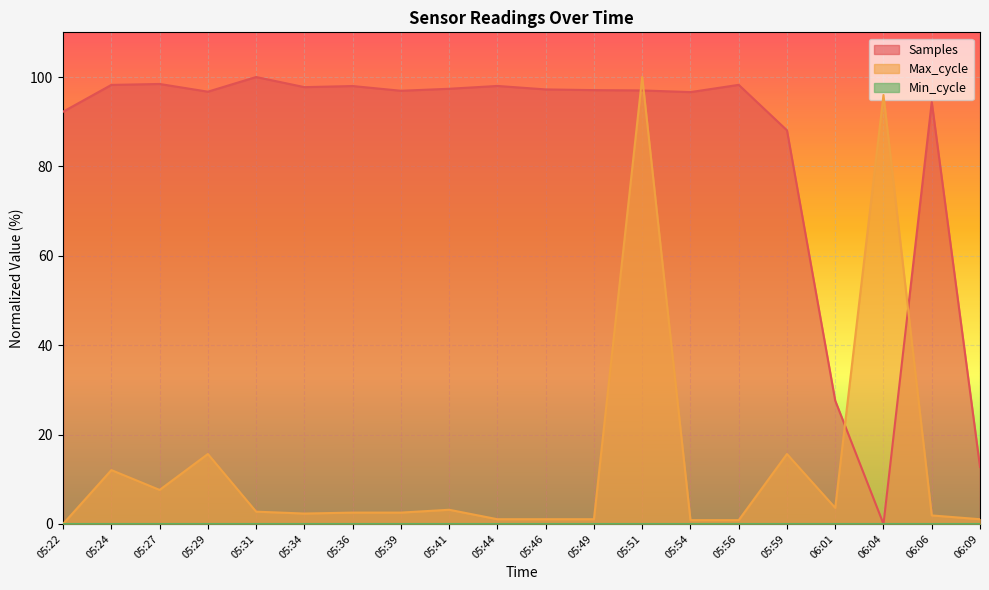

At which category is the sum across all series the highest?

05:51